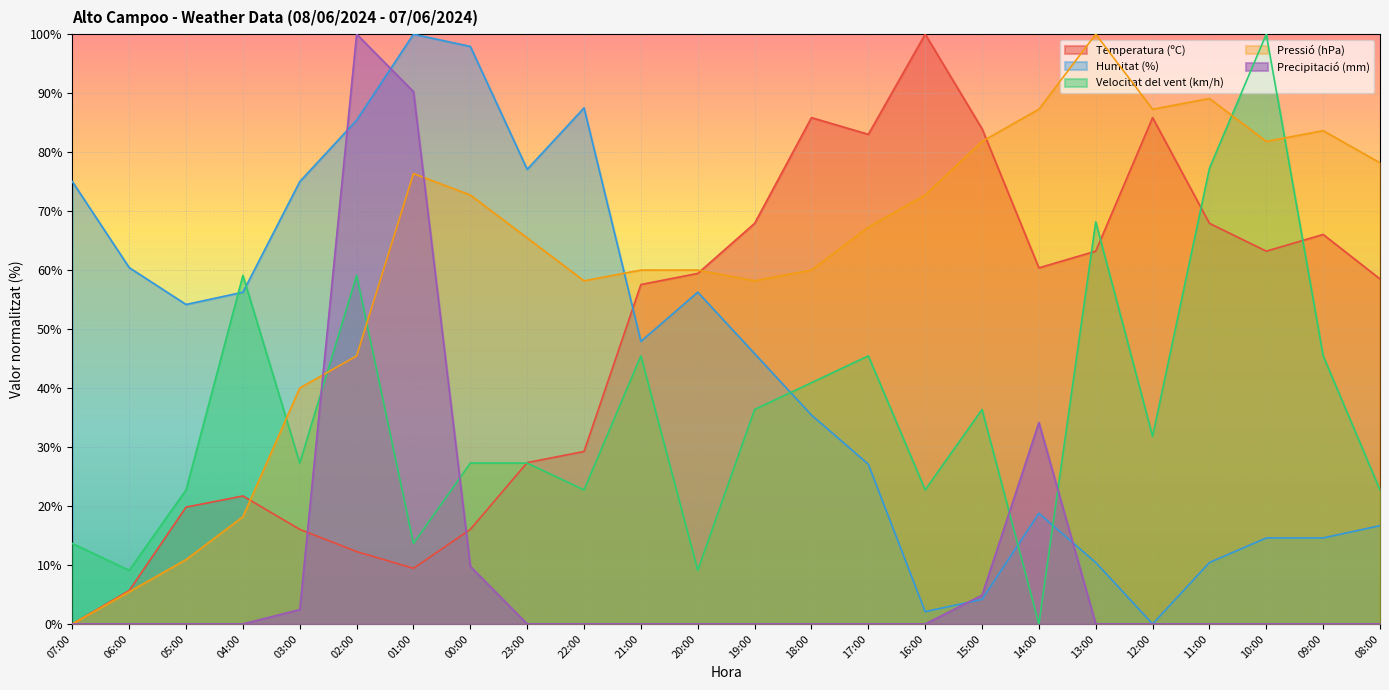

What is the value of the Temperatura (ºC) point at the 7th from the left?

9.4